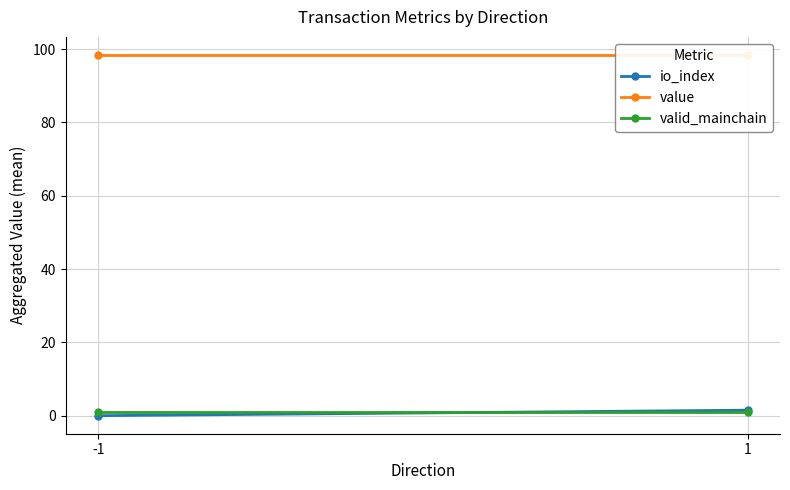

What is the maximum value for io_index?

1.5